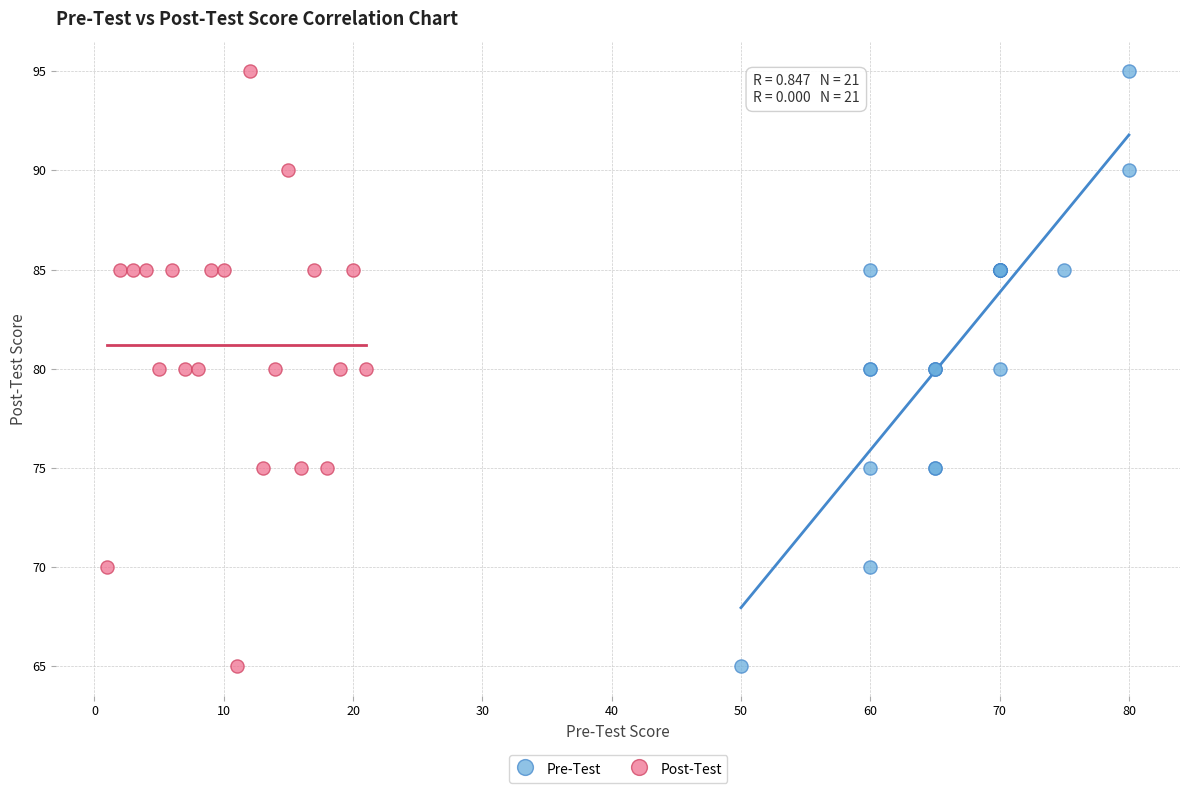

What are all the series names shown in the legend?

Pre-Test, Post-Test